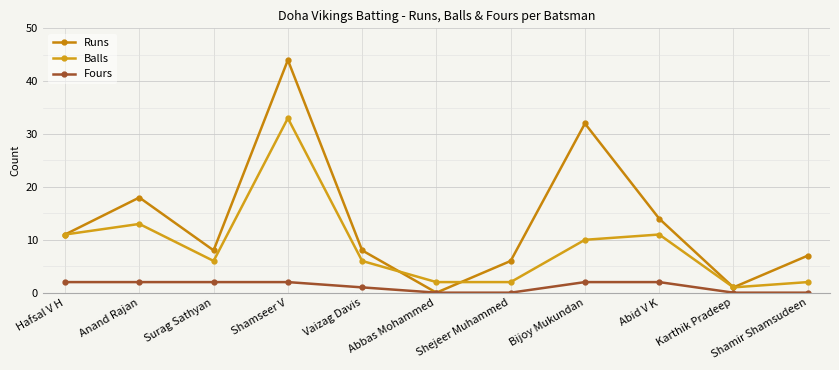

How many series are shown in this chart?

3